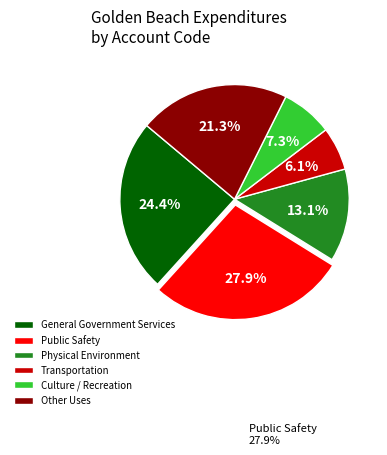

Is it true that Culture / Recreation is 7% of the pie?

True